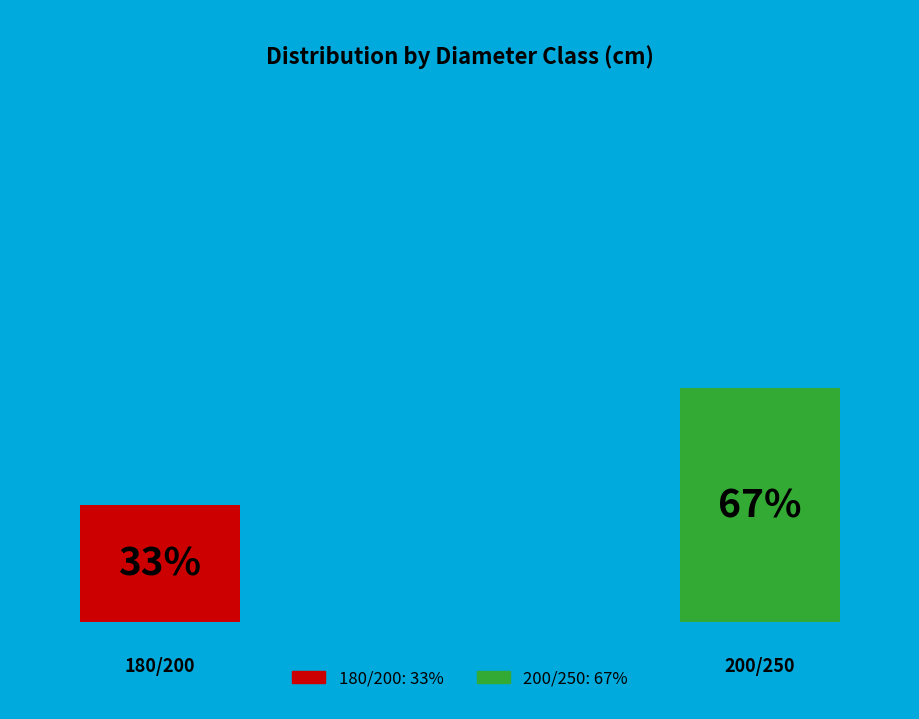

Count the number of slices in the pie.

2